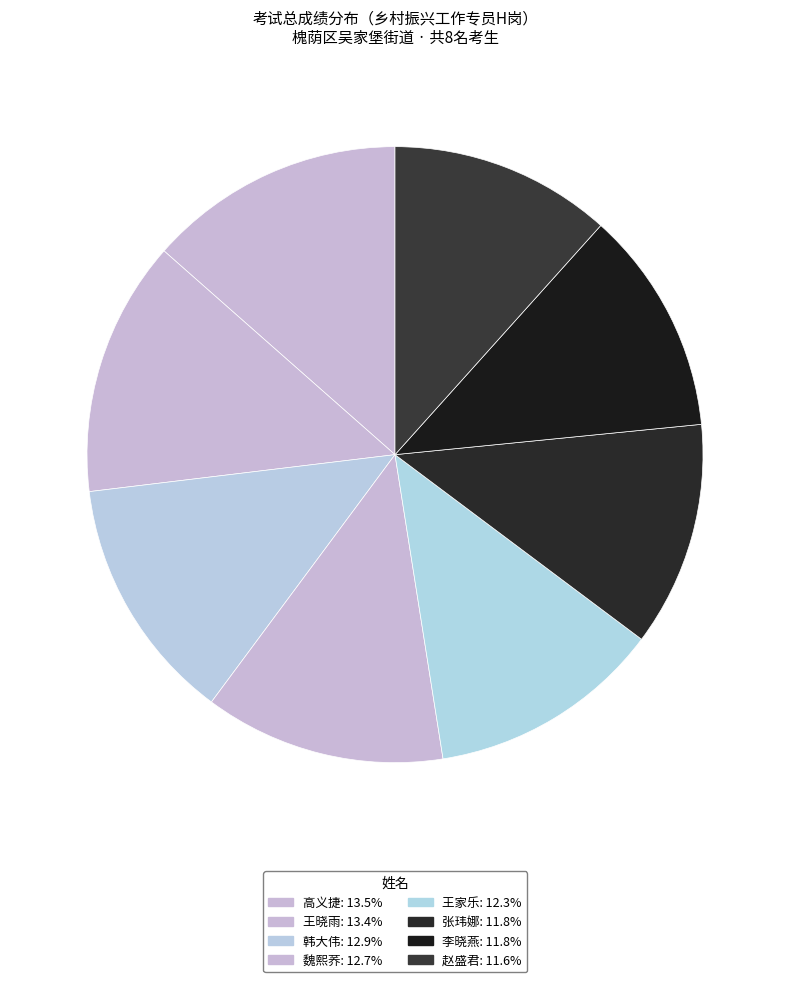

Count the number of slices in the pie.

8